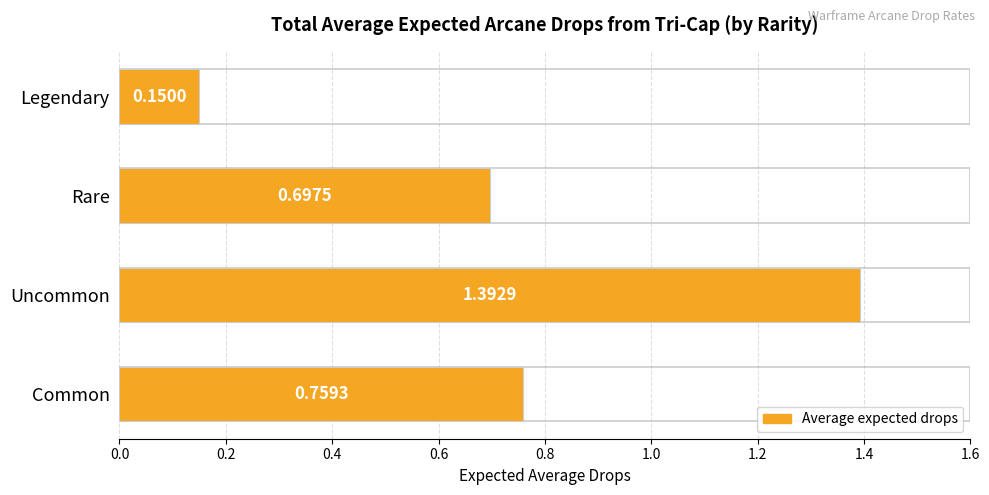

The value at Rare is 0.7. True or false?

True